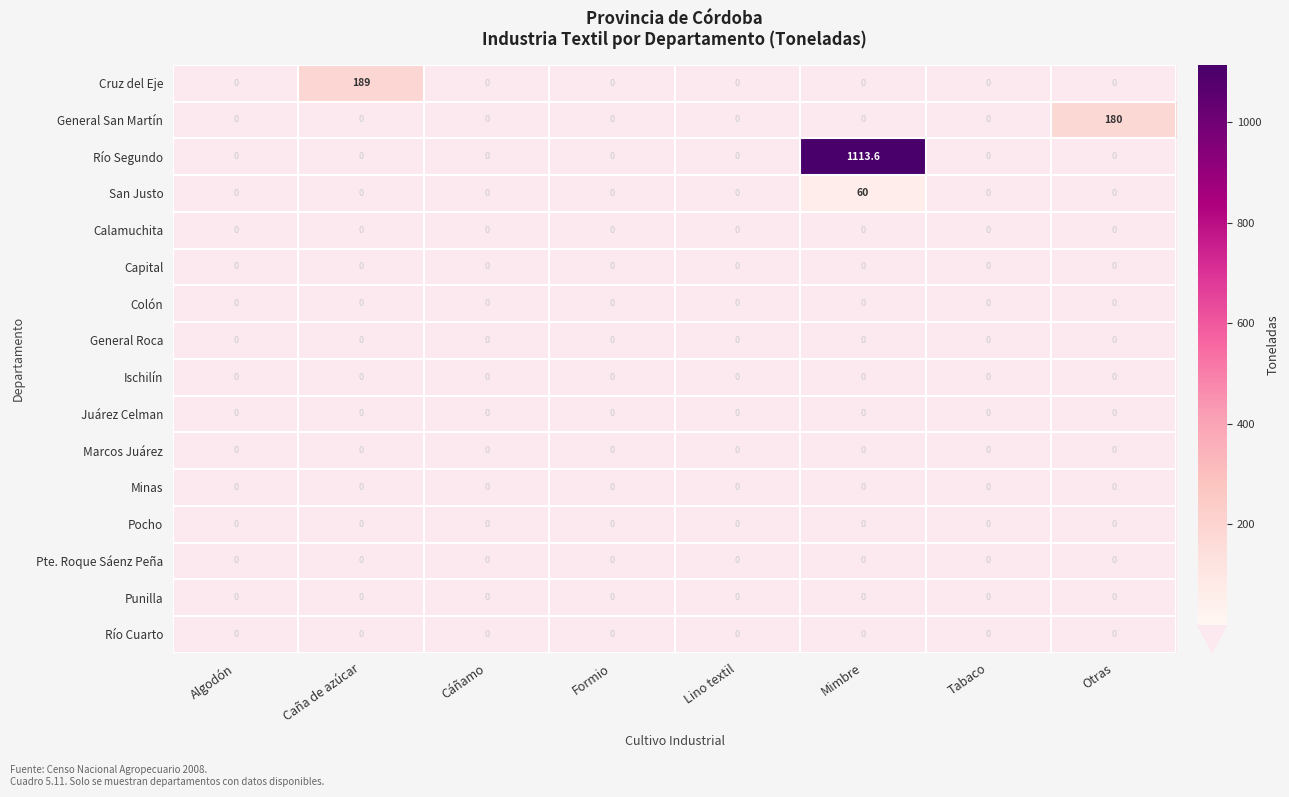

At how many categories does at least one series exceed 1096?

1